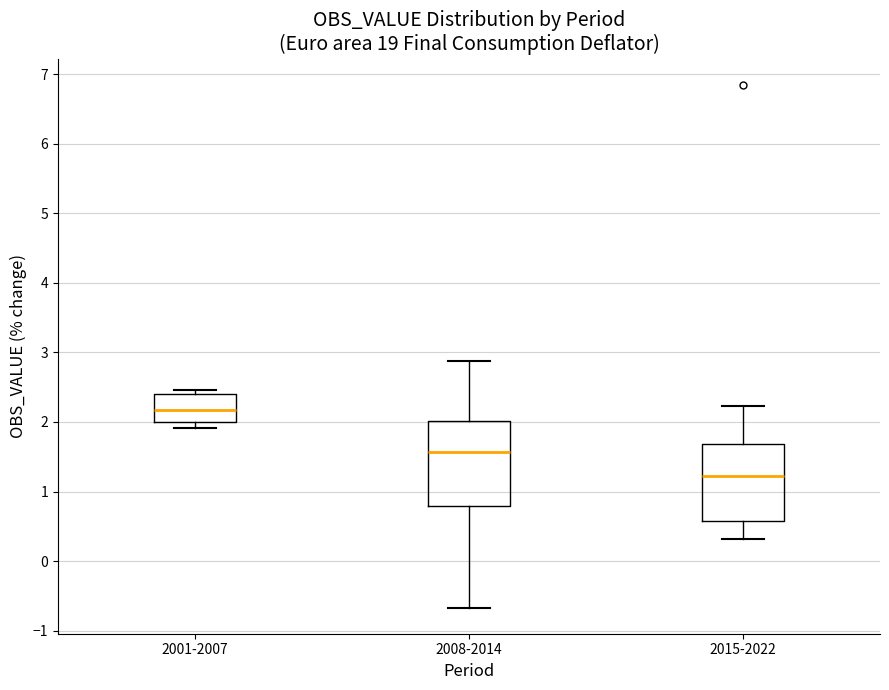

Which box's median line is the highest?

2001-2007